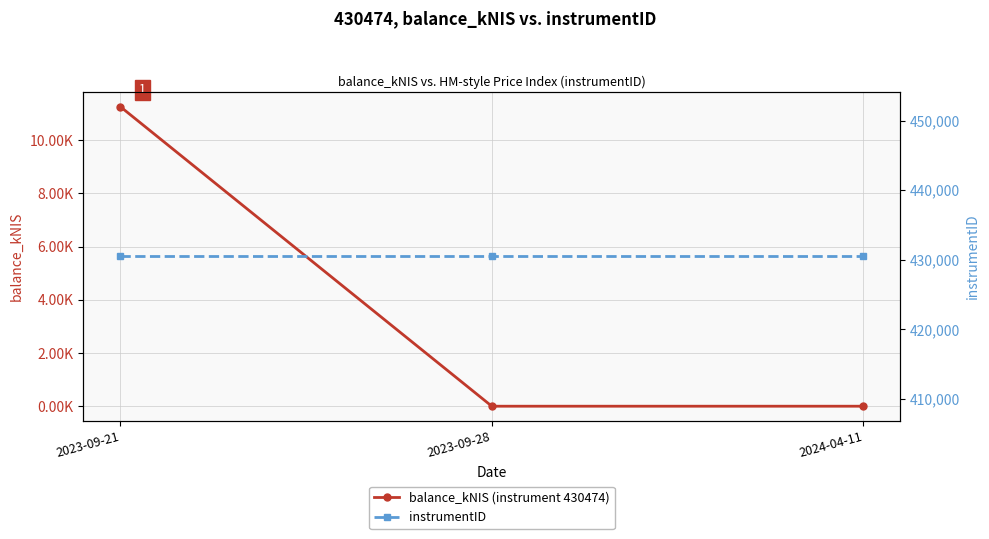

Which series changed the most between 2023-09-21 and 2023-09-28?

balance_kNIS (instrument 430474)